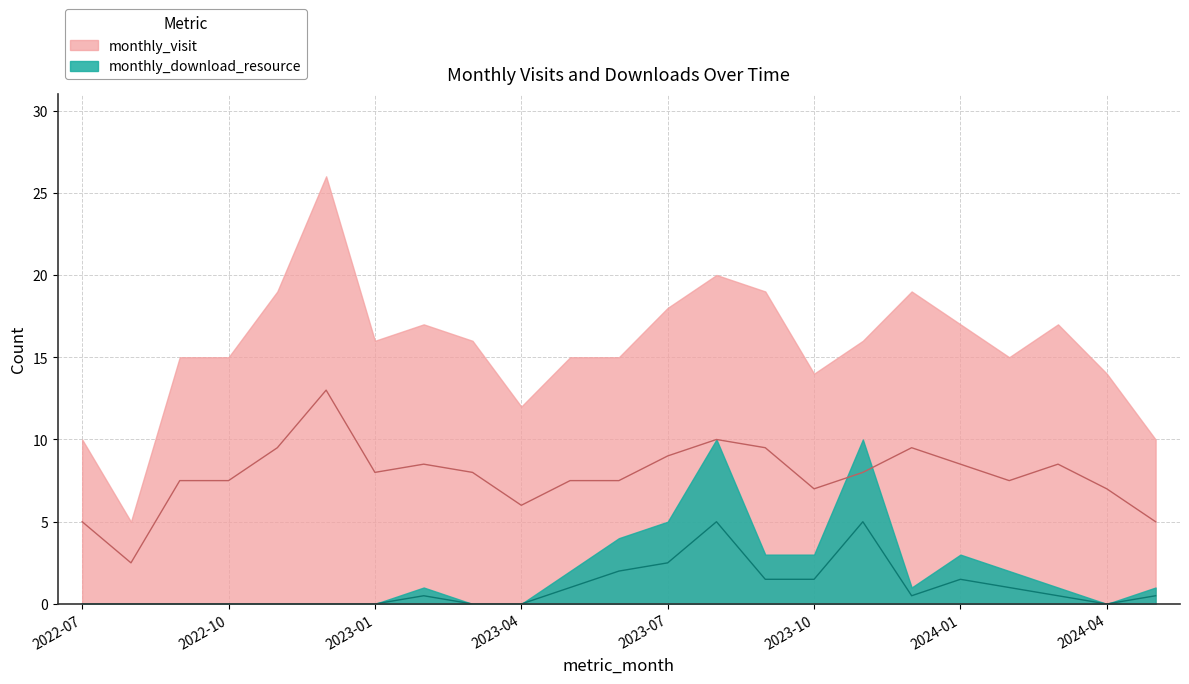

True or false: monthly_visit and monthly_download_resource cross at least once.

False